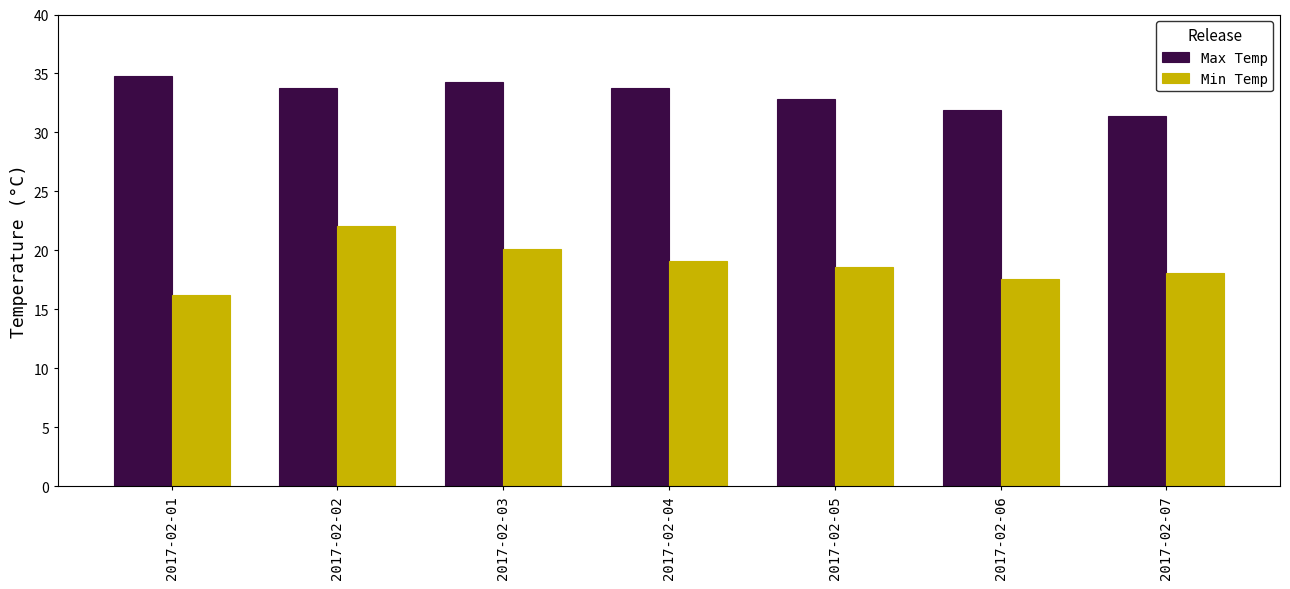

How many bars are there in total?

14